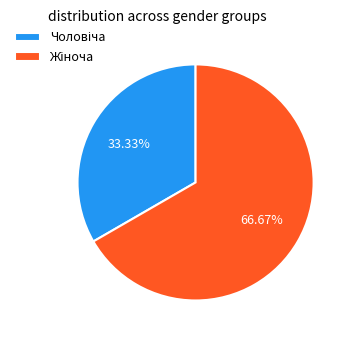

Is there any slice that represents more than half of the pie?

Yes